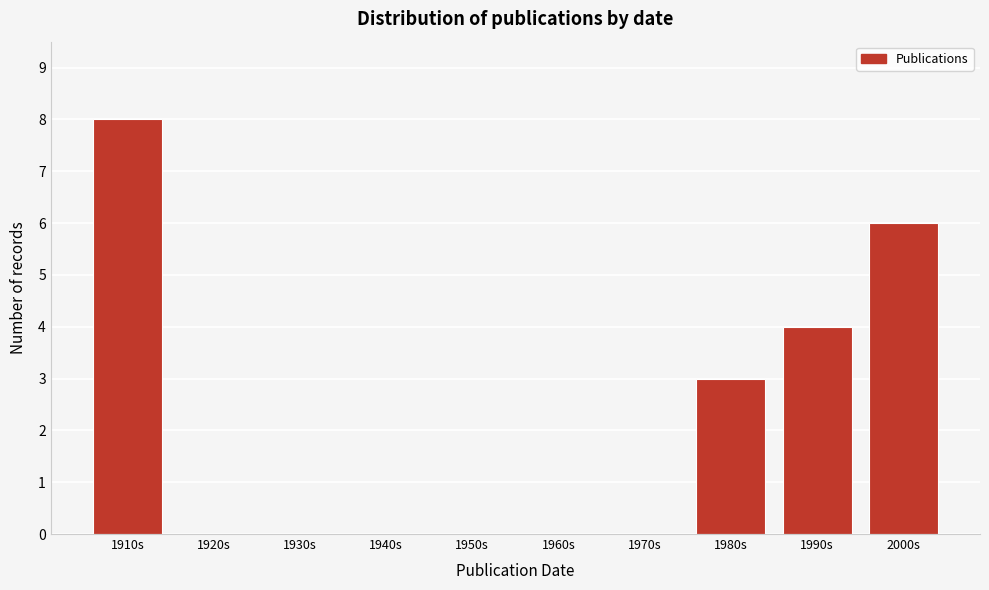

Reading left to right, extract all data points from this chart.

1910s=8	1920s=0	1930s=0	1940s=0	1950s=0	1960s=0	1970s=0	1980s=3	1990s=4	2000s=6